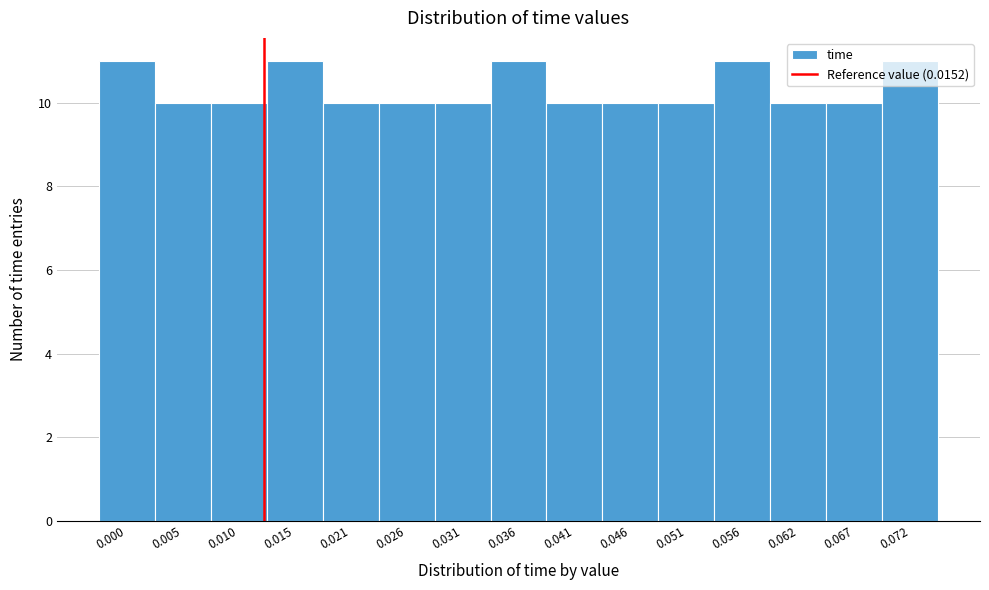

What is the sum of all values?

155